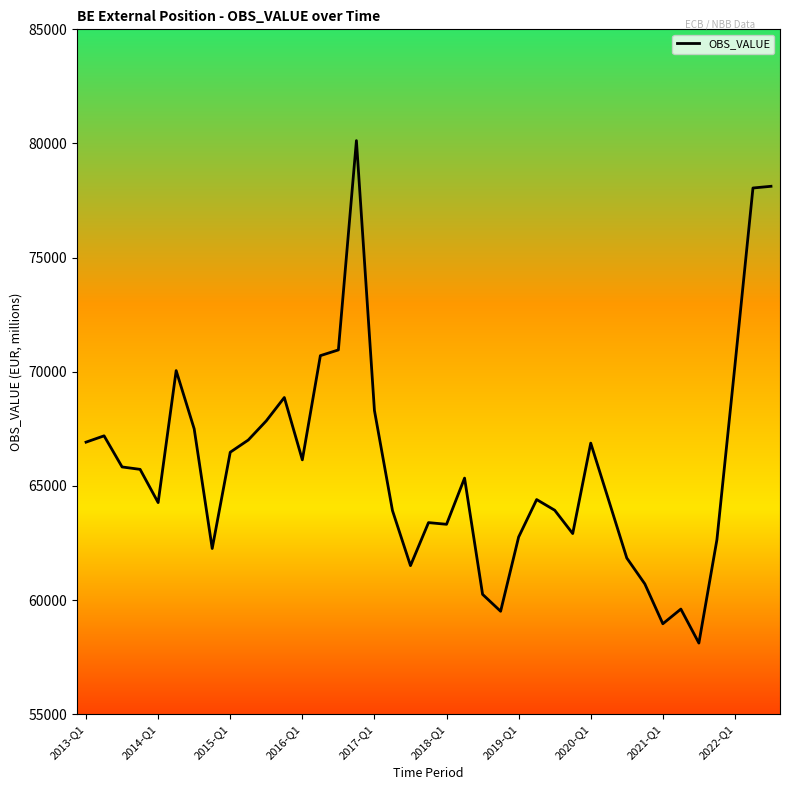

What is the difference between the maximum and minimum values?

22007